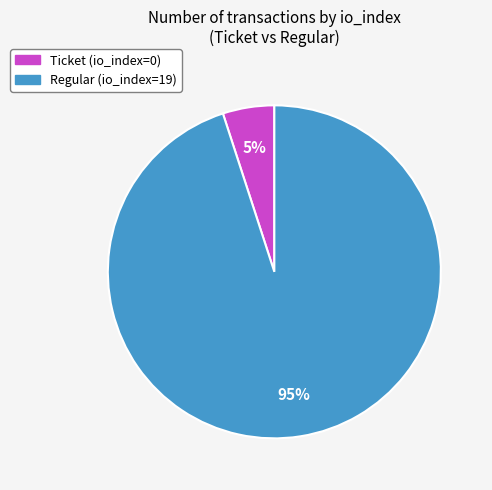

True or false: Ticket (io_index=0) accounts for 1% of the total.

False